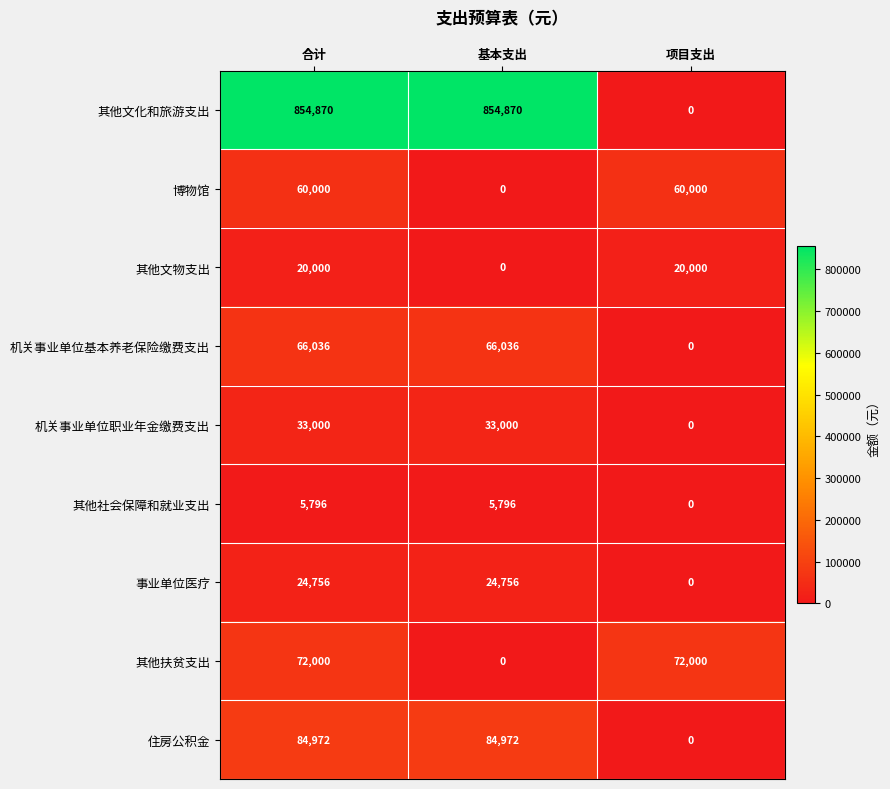

Reading left to right, transcribe all the data shown in this chart.

其他文化和旅游支出: 854870	854870	0
博物馆: 60000	0	60000
其他文物支出: 20000	0	20000
机关事业单位基本养老保险缴费支出: 66036	66036	0
机关事业单位职业年金缴费支出: 33000	33000	0
其他社会保障和就业支出: 5796	5796	0
事业单位医疗: 24756	24756	0
其他扶贫支出: 72000	0	72000
住房公积金: 84972	84972	0